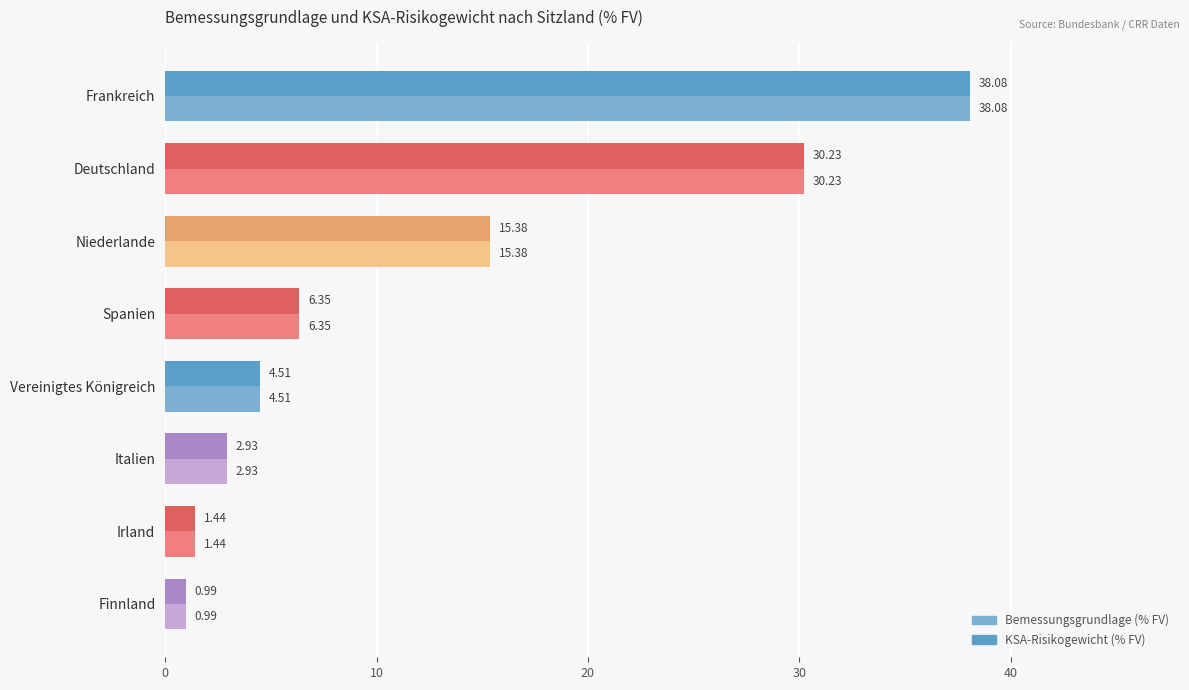

What is the difference between the second highest and minimum values in the KSA-Risikogewicht (% FV) series?

29.2